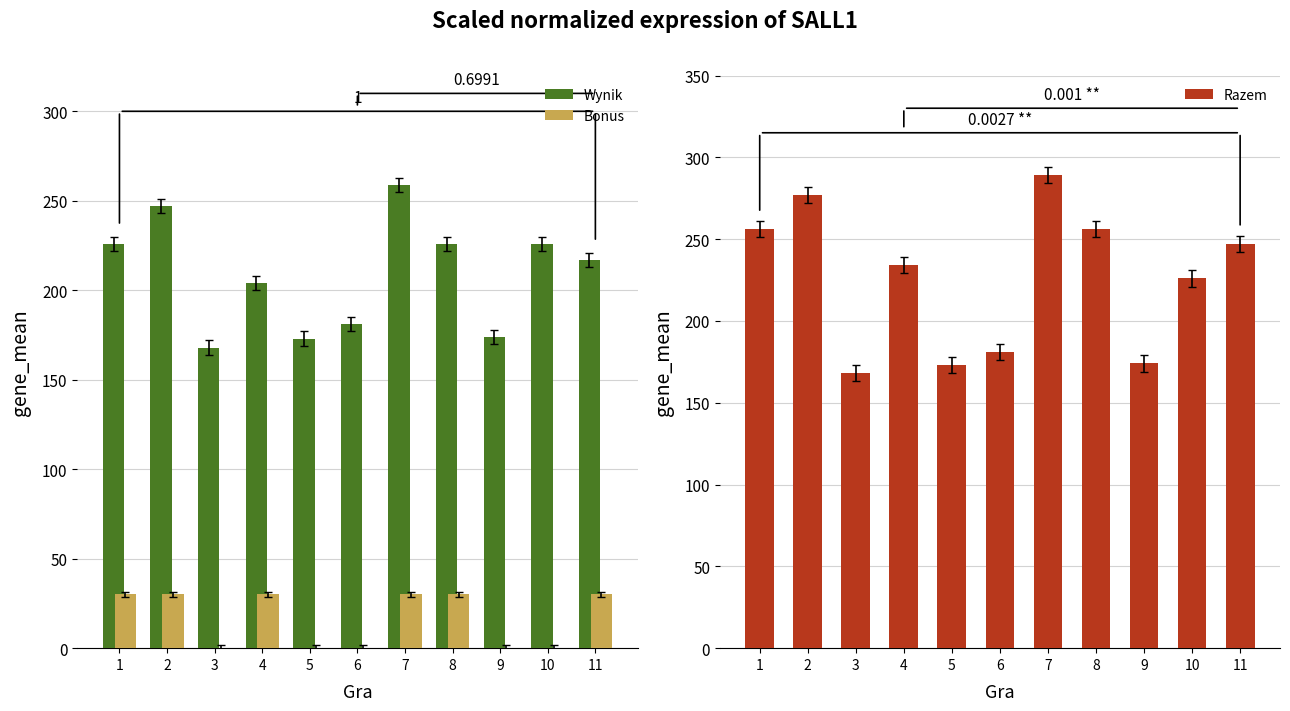

What is the approximate value of Bonus at 7?

30